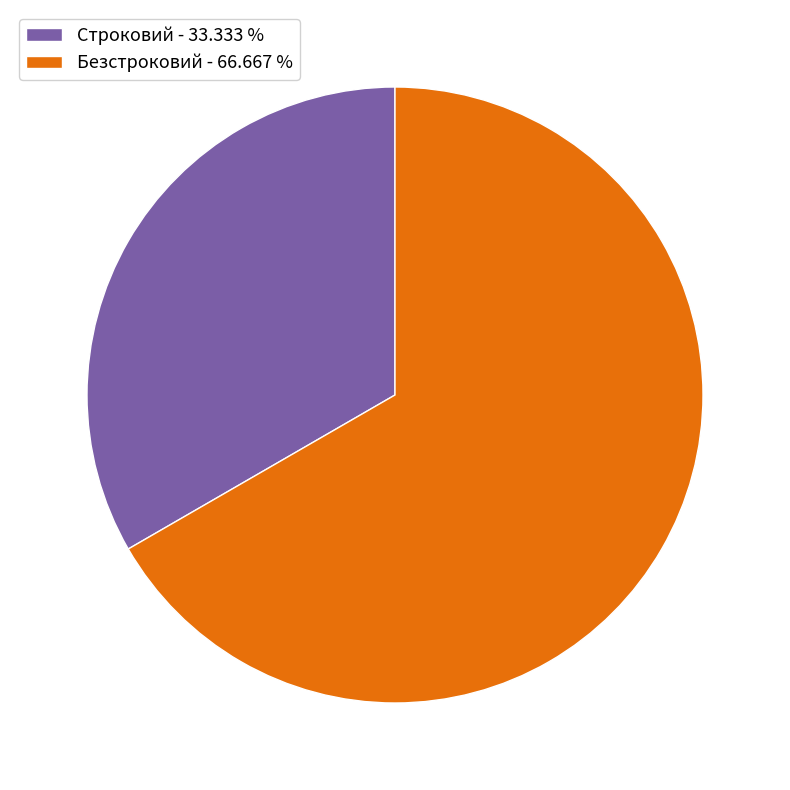

Is there a majority slice in this chart?

Yes